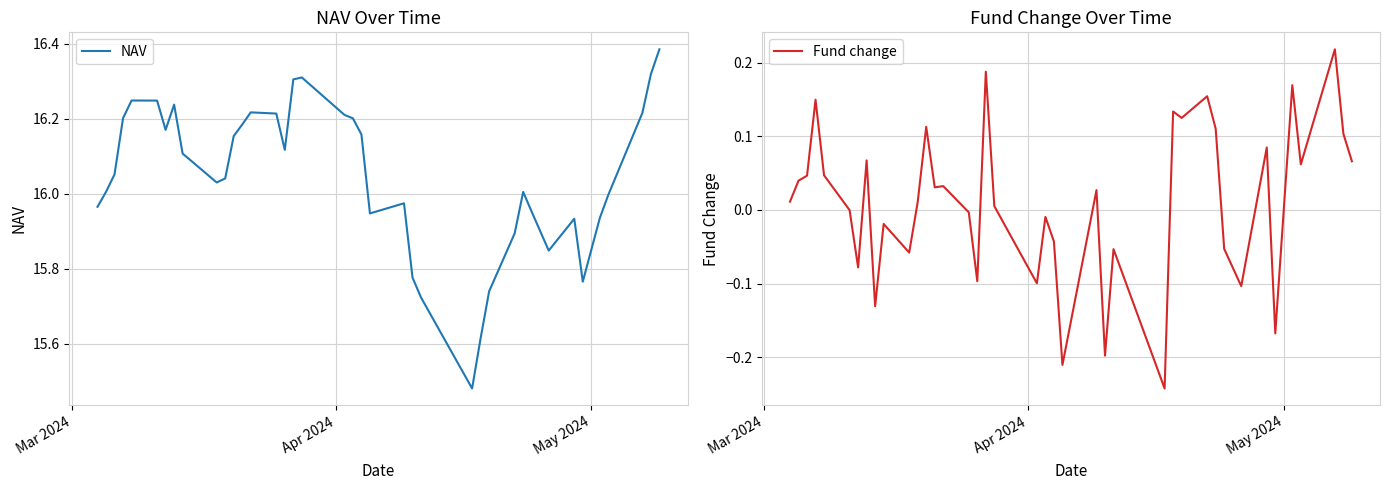

True or false: Fund change and NAV cross at least once.

False